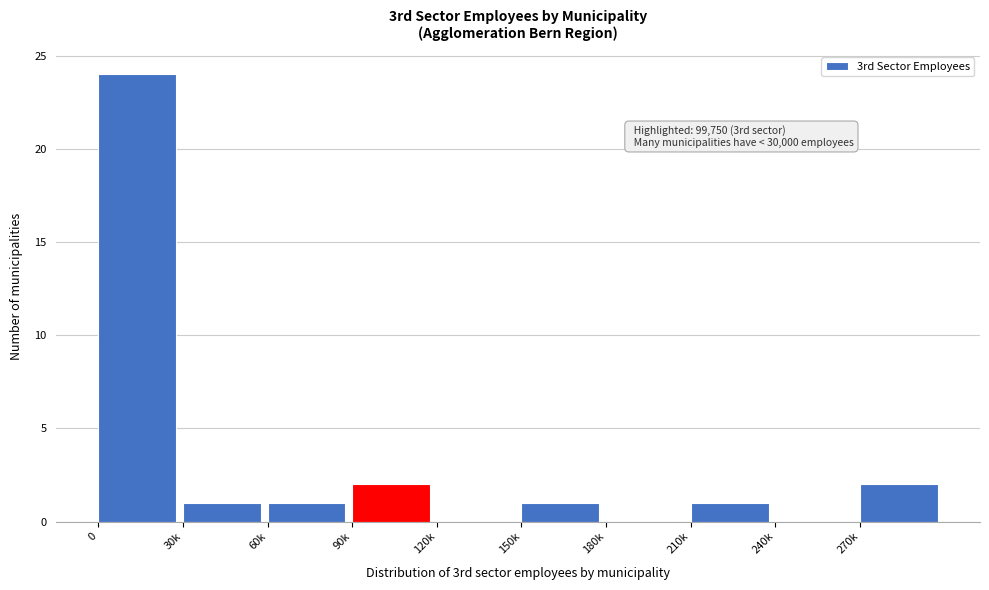

Reading right to left, what are all the values shown in this chart?

270k=2	240k=0	210k=1	180k=0	150k=1	120k=0	90k=2	60k=1	30k=1	0=24